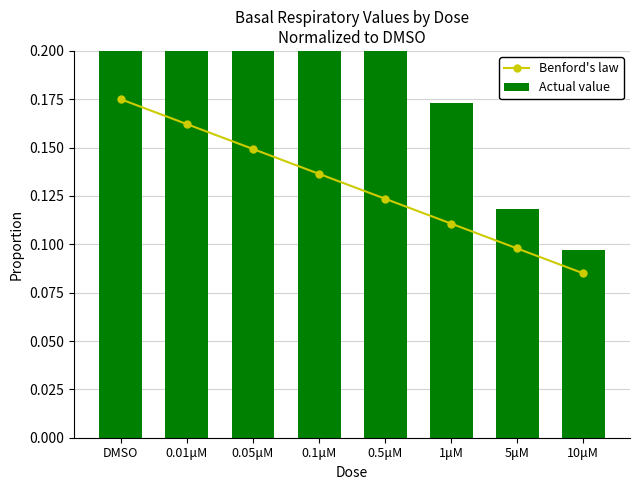

Which category has the highest value across all series?

DMSO